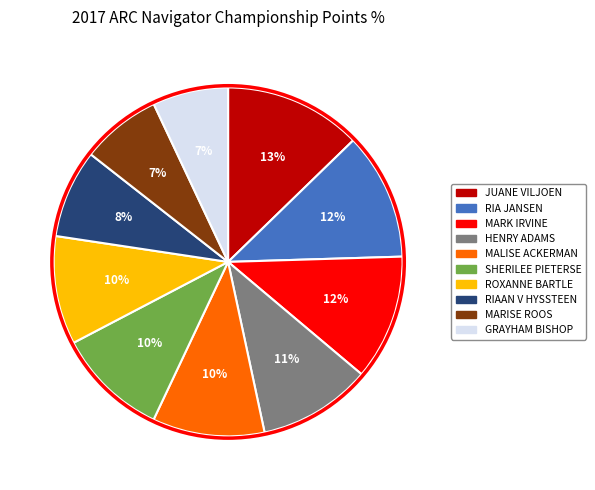

To the nearest percent, what is the difference between the RIA JANSEN and ROXANNE BARTLE slice percentages?

2%